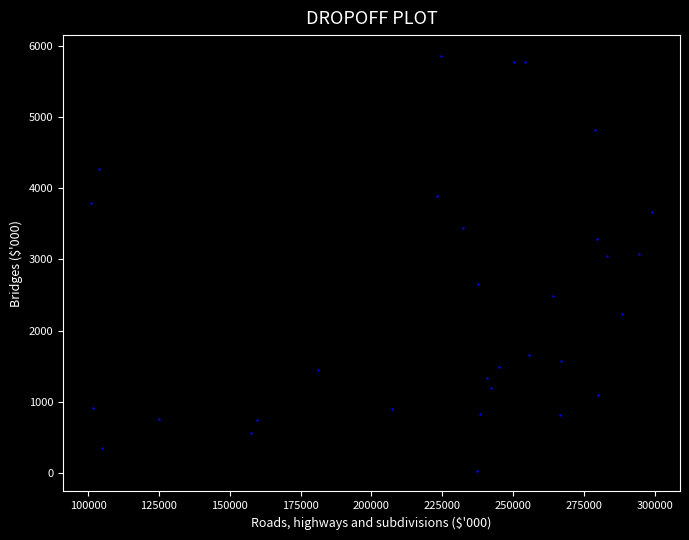

What is the range of X values (max minus min)?

197923